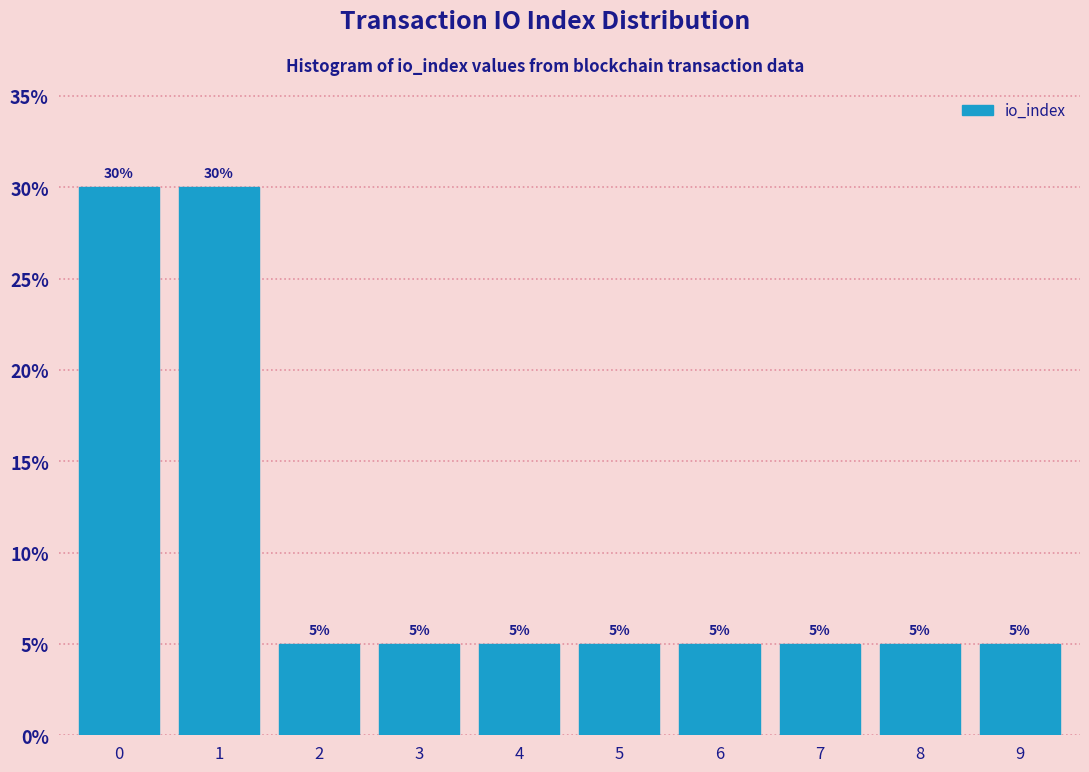

Reading left to right, what are all the values shown in this chart?

30	30	5	5	5	5	5	5	5	5